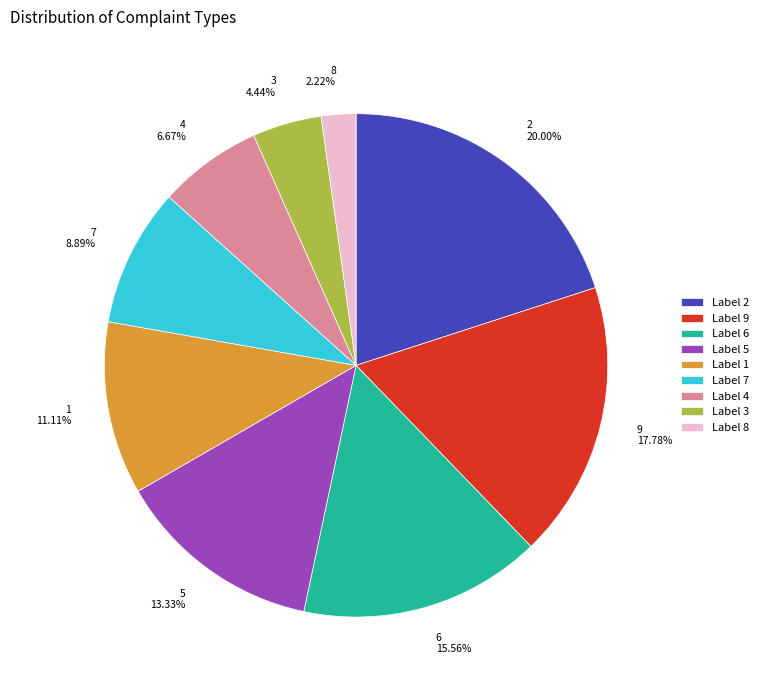

What is the smallest slice in the pie chart?

8